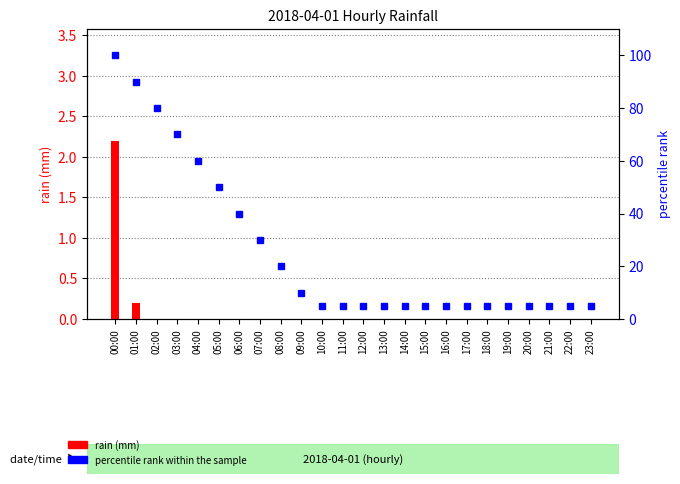

What position from the right is 13:00?

11